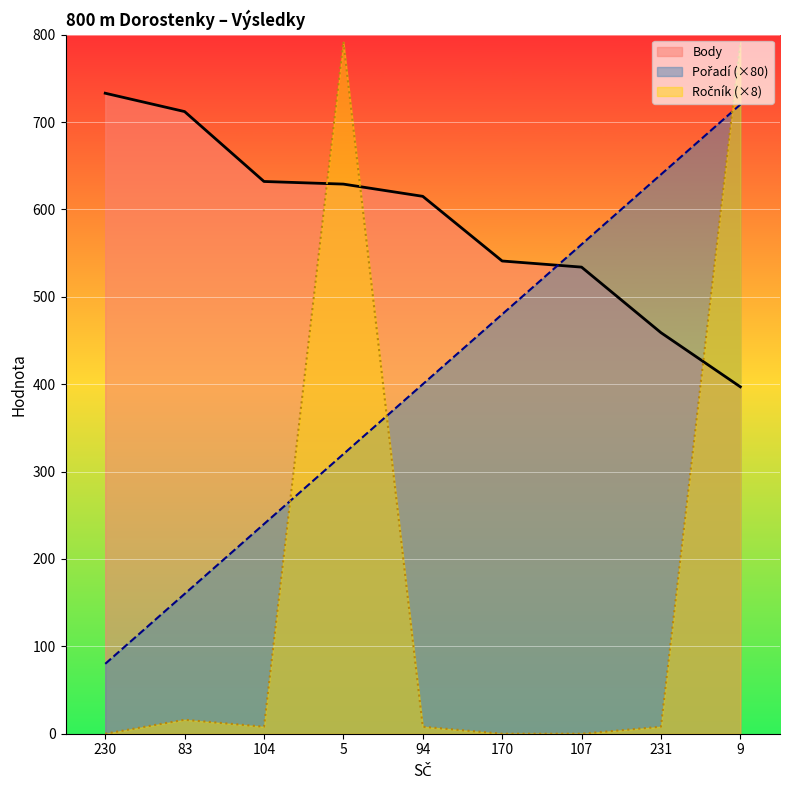

What is the difference between the maximum and minimum values in the Pořadí series?

640